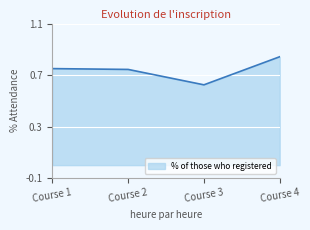

Between Course 1 and Course 4, which is larger?

Course 4